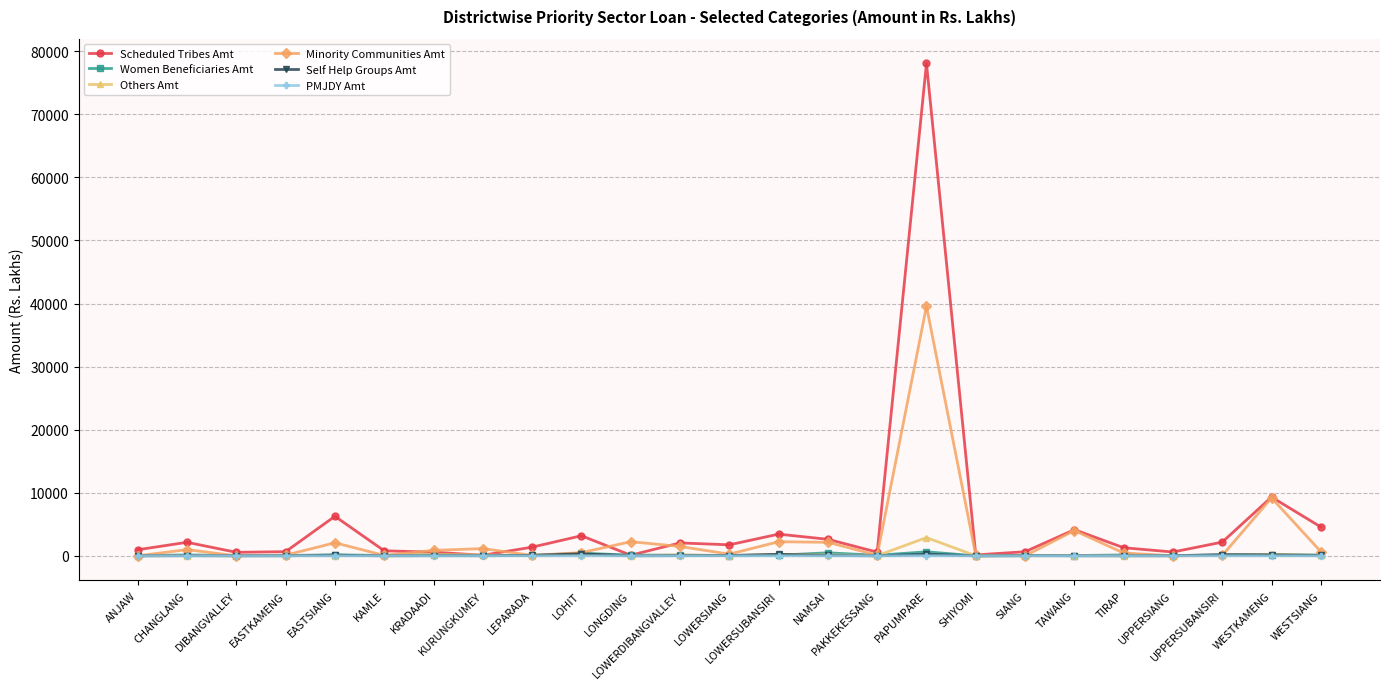

What is the minimum value for Minority Communities Amt?

1.7